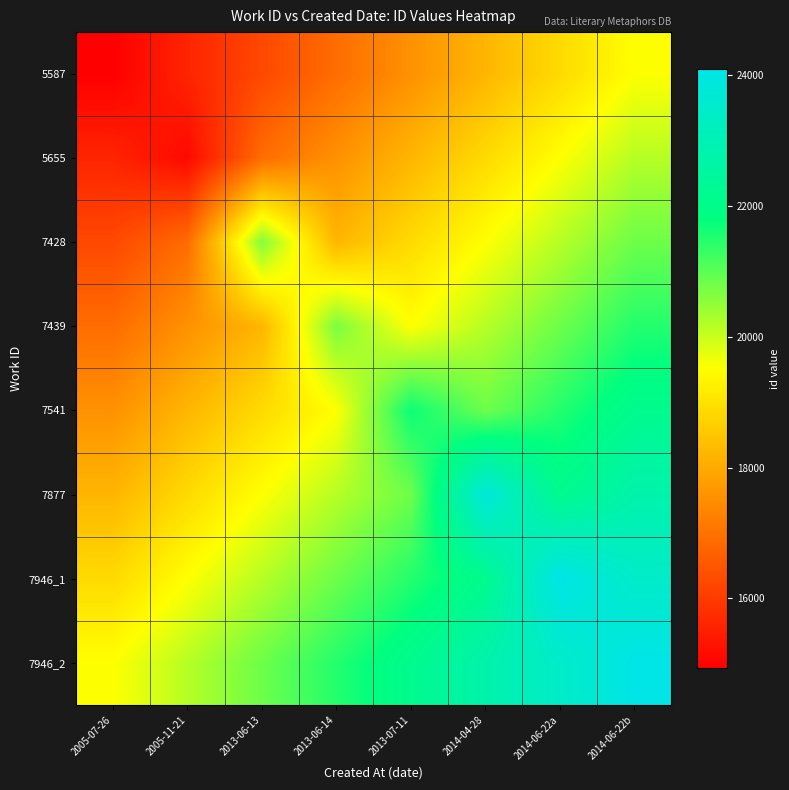

Which series has the largest total across all categories?

7946_2